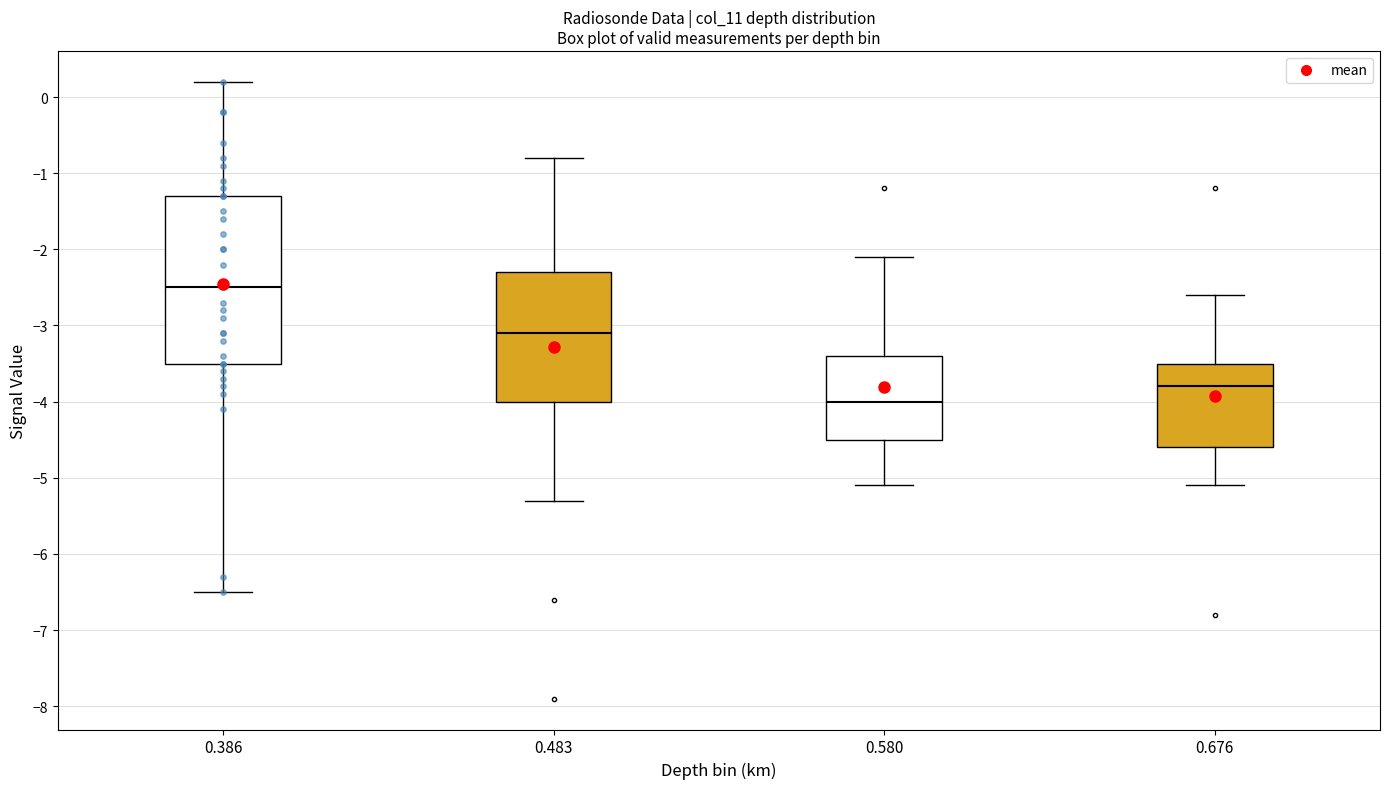

Reading left to right, transcribe this box plot: for each box, give where its median line is, the range the box spans, and where its two whiskers end, as read against the y-axis. The values are not printed on the chart, so give them approximately, as read against the axis.

0.386: median -2.5, box -3.5 to -1.3, whiskers -6.5 to 0.2
0.483: median -3.1, box -4.0 to -2.3, whiskers -5.3 to -0.8
0.580: median -4.0, box -4.5 to -3.4, whiskers -5.1 to -2.1
0.676: median -3.8, box -4.6 to -3.5, whiskers -5.1 to -2.6